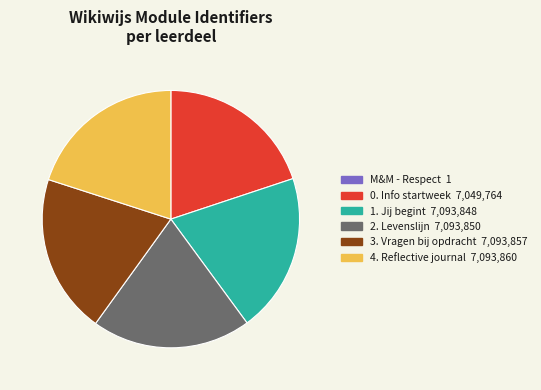

Is there any slice that represents more than half of the pie?

No